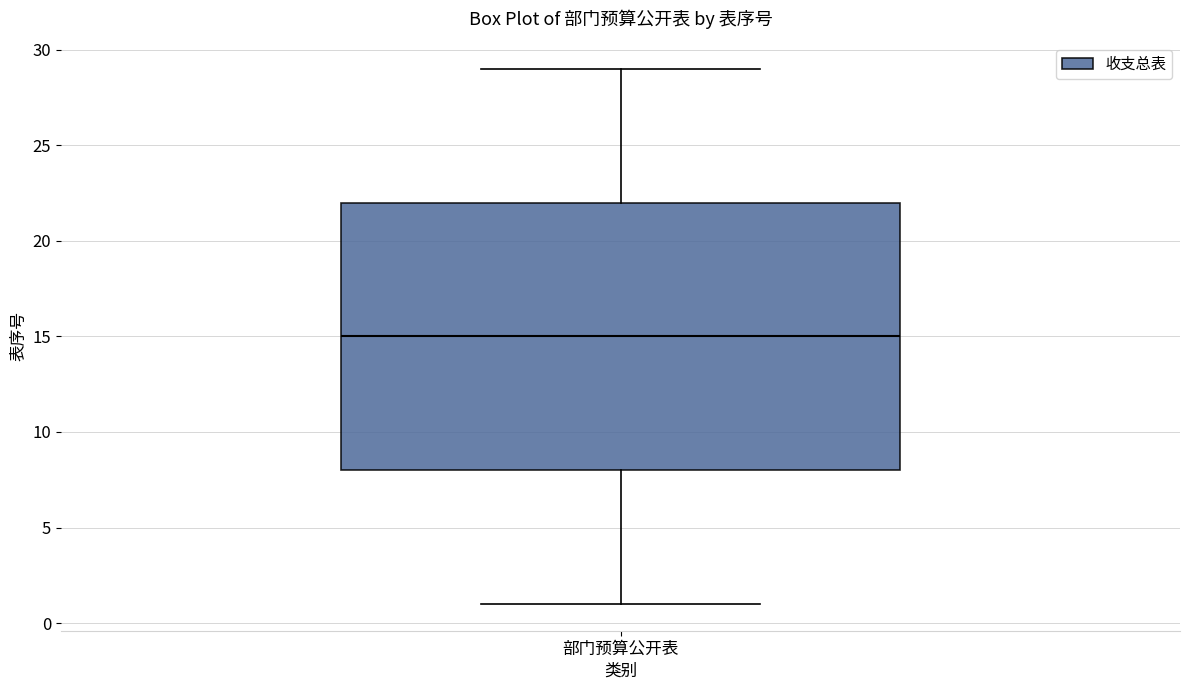

Transcribe this box plot: give where the median line is, the range the box spans, and where the two whiskers end, as read against the y-axis. The values are not printed on the chart, so give them approximately, as read against the axis.

median 15, box 8 to 22, whiskers 1 to 29